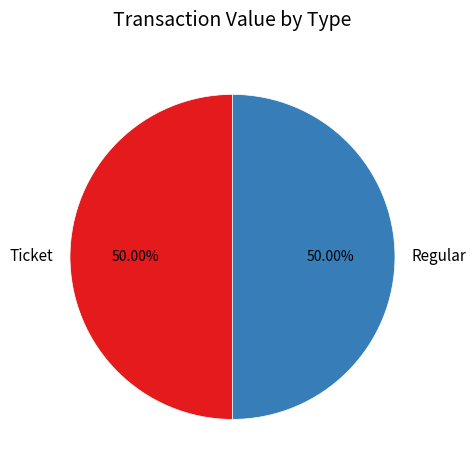

To the nearest percent, what is the difference between the largest and smallest slice percentages?

0%